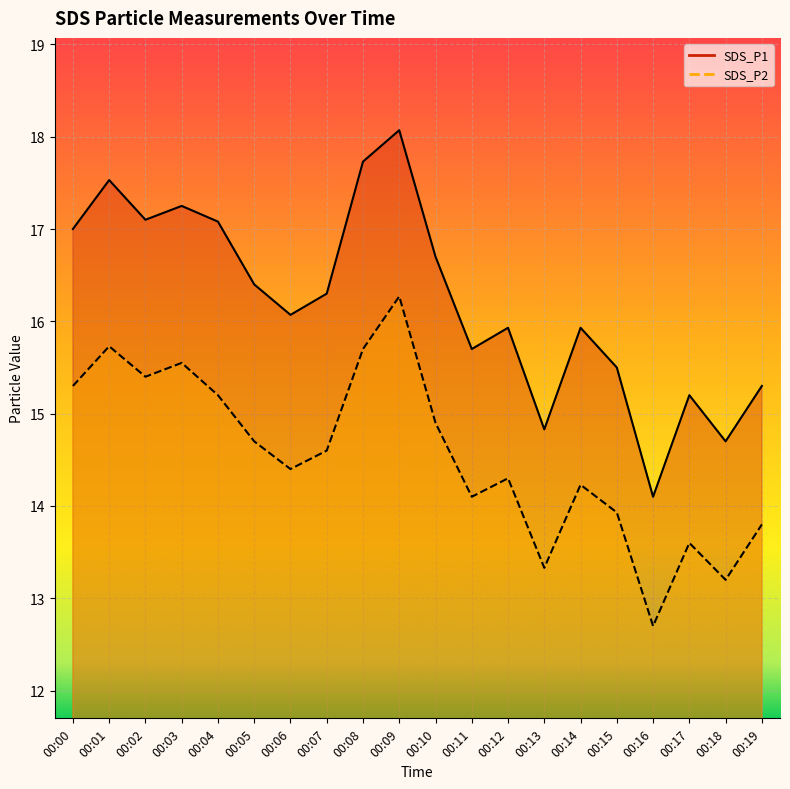

What is the difference between the SDS_P1 values at 00:02 and 00:01?

0.4